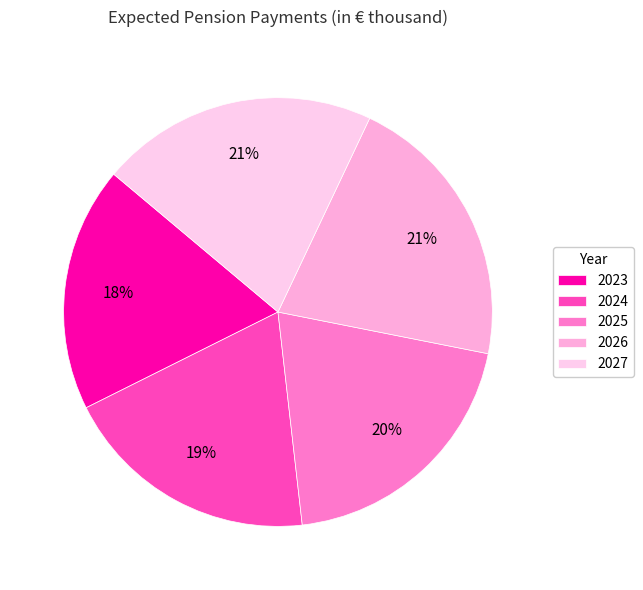

True or false: 2025 accounts for 20% of the total.

True